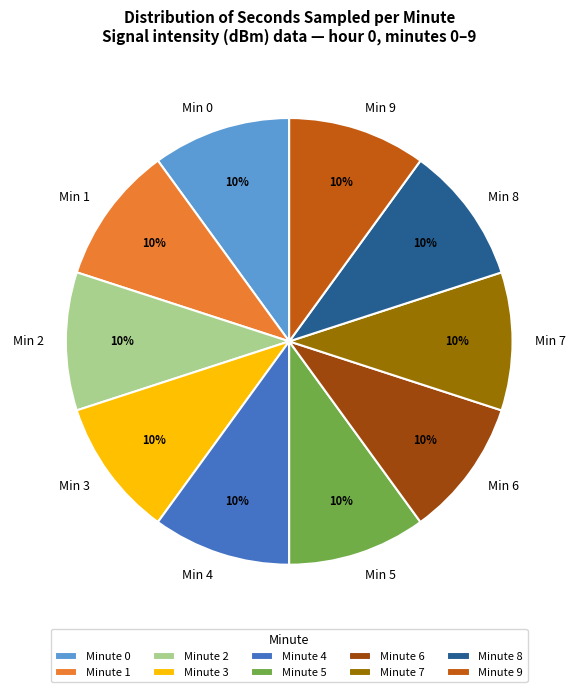

What is the ratio of the value at Min 9 to the value at Min 7?

1.0